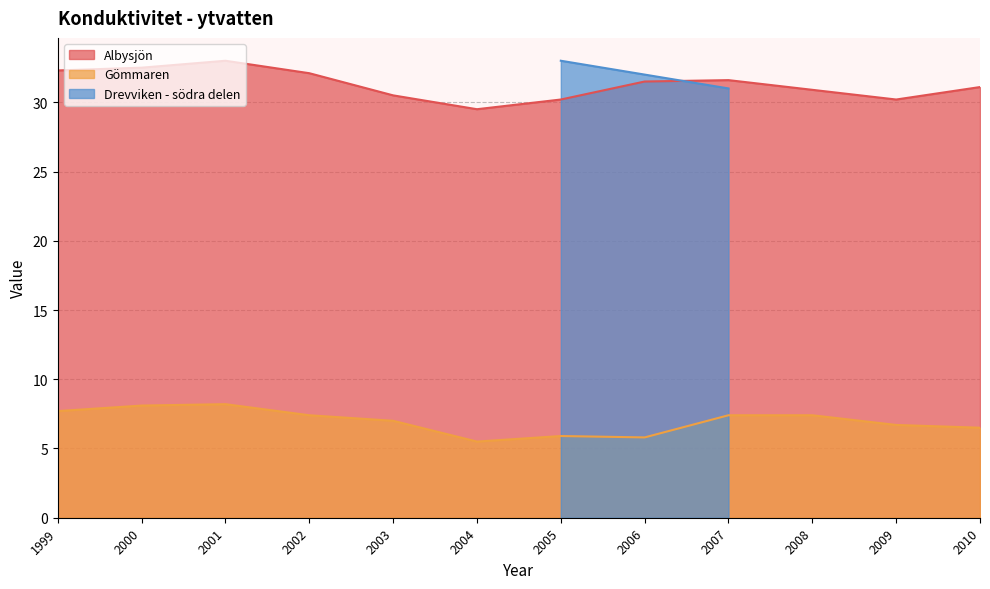

Which series changed the most between 1999 and 2001?

Albysjön